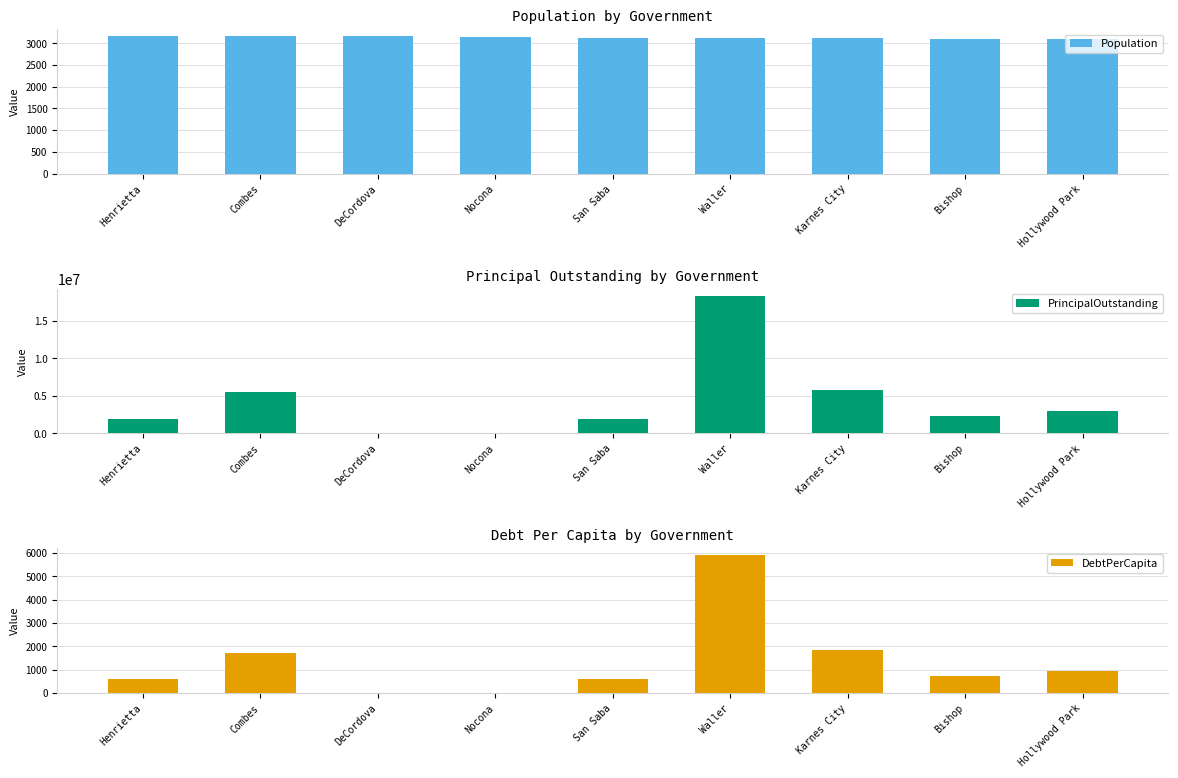

How many values in the Population series are below 3127?

4